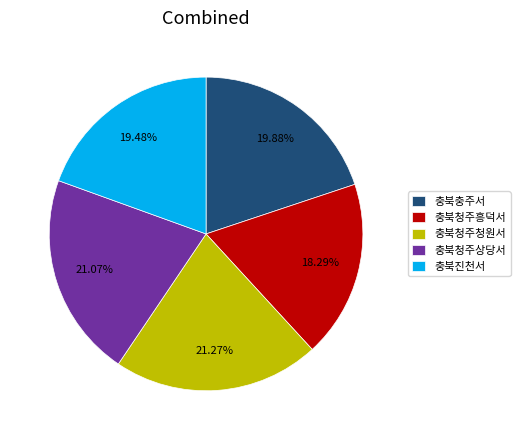

Does 충북청주상당서 account for over 50% of the chart?

No